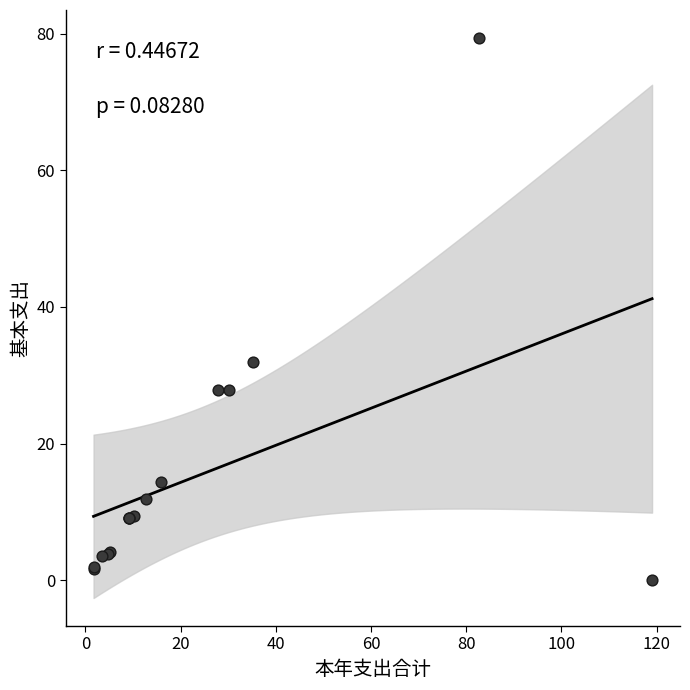

What Y value in the scatter plot is closest to 39?

32.0